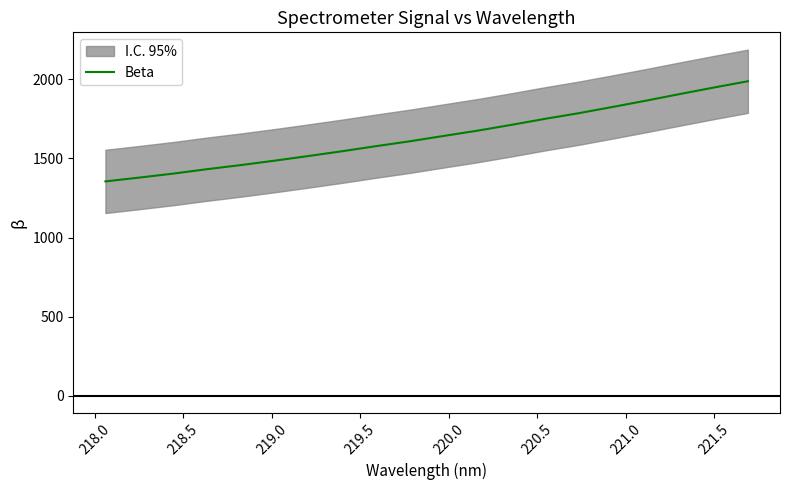

What is the maximum value for Beta?

1988.2